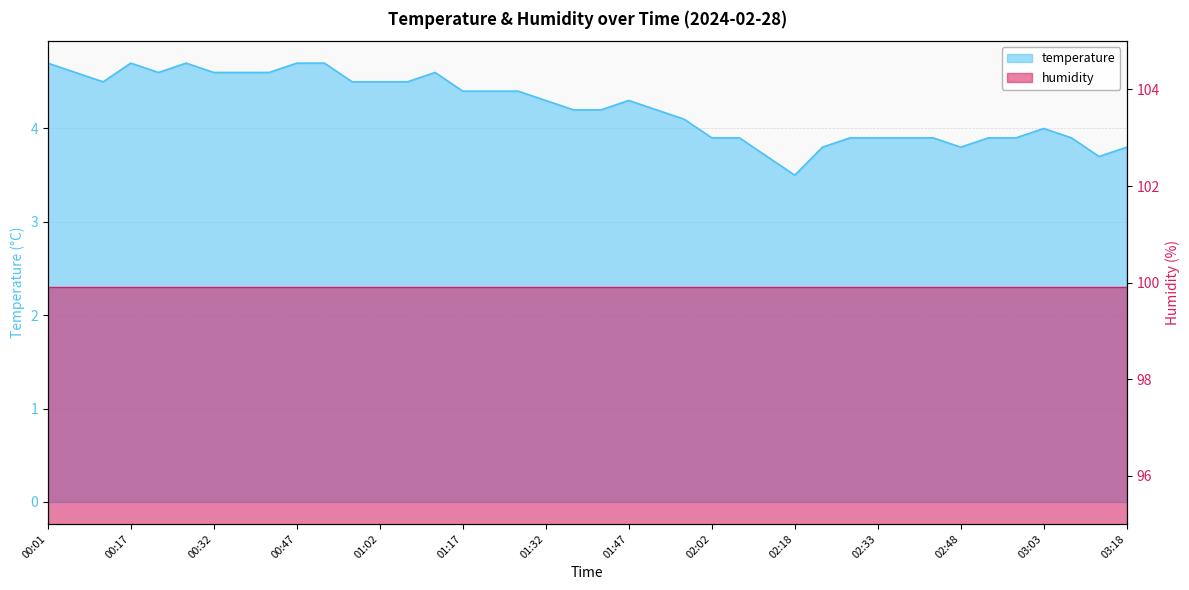

What position from the left is 00:27?

6